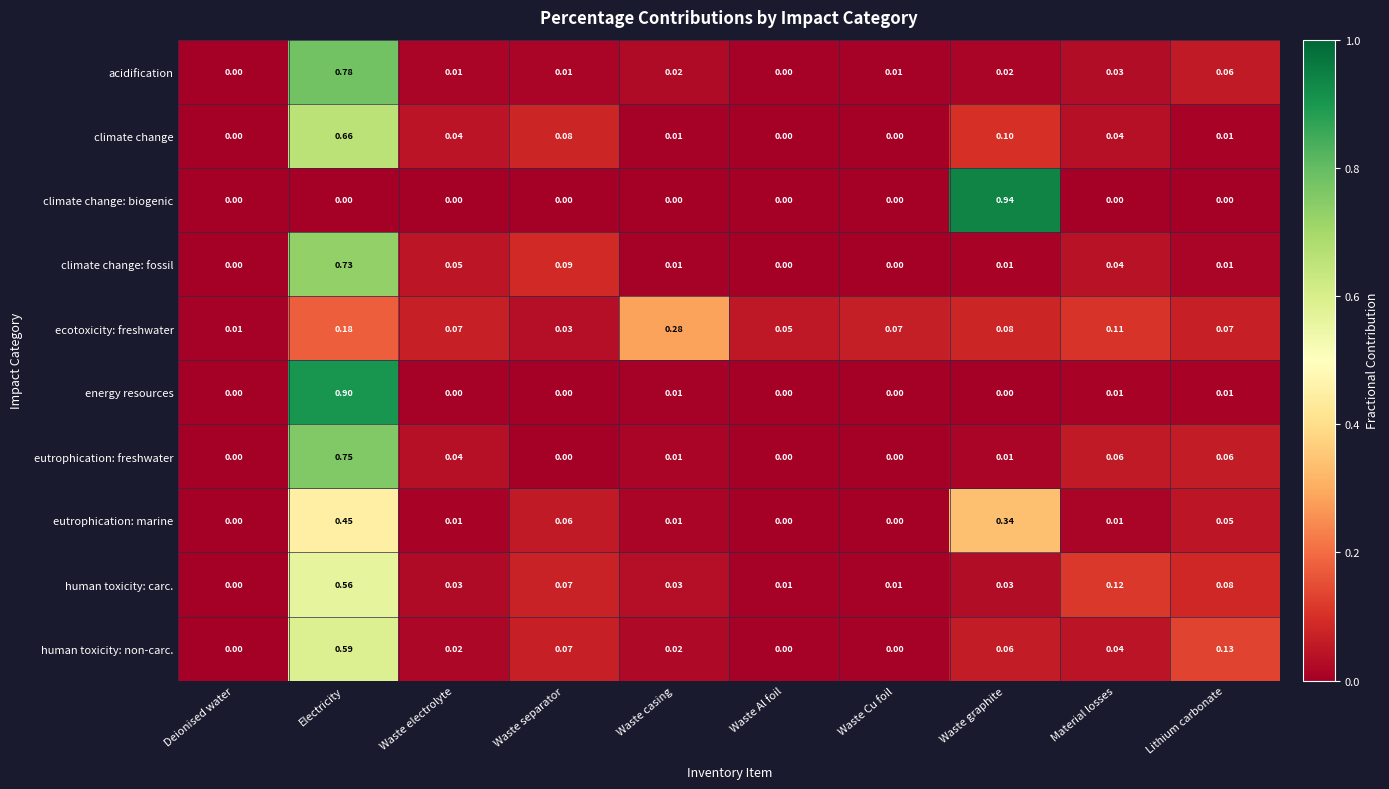

How many distinct data groups are displayed?

10